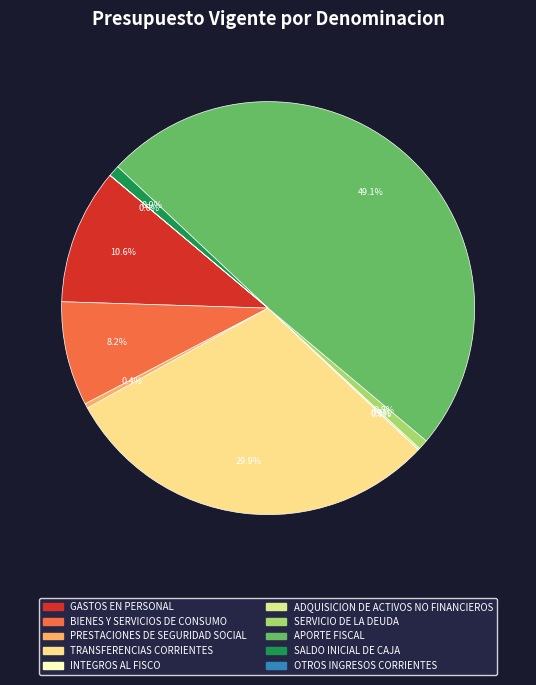

How many slices are in this pie chart?

10